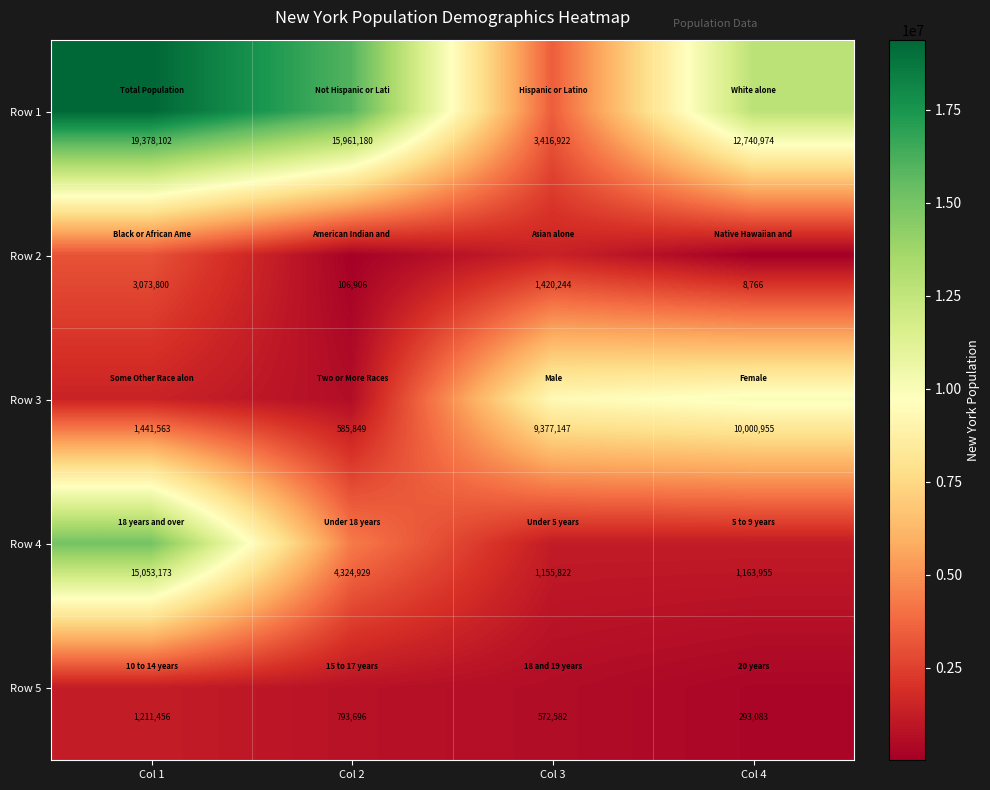

What is the spread (max minus min) of values at Col 4?

12732208